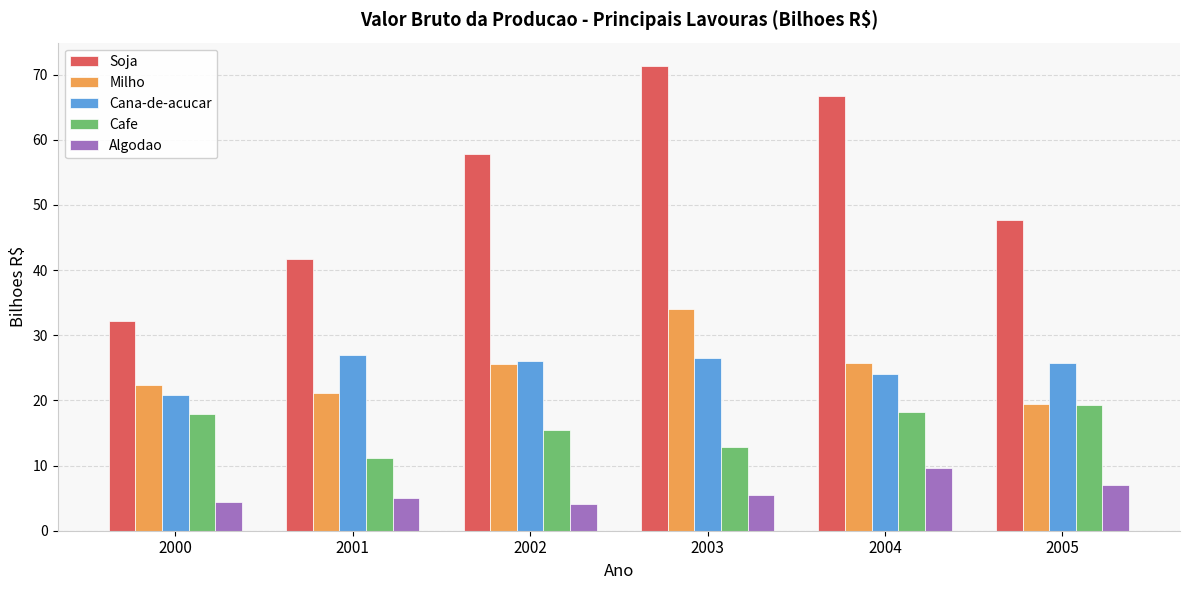

What is the average value of the Algodao series?

5.9